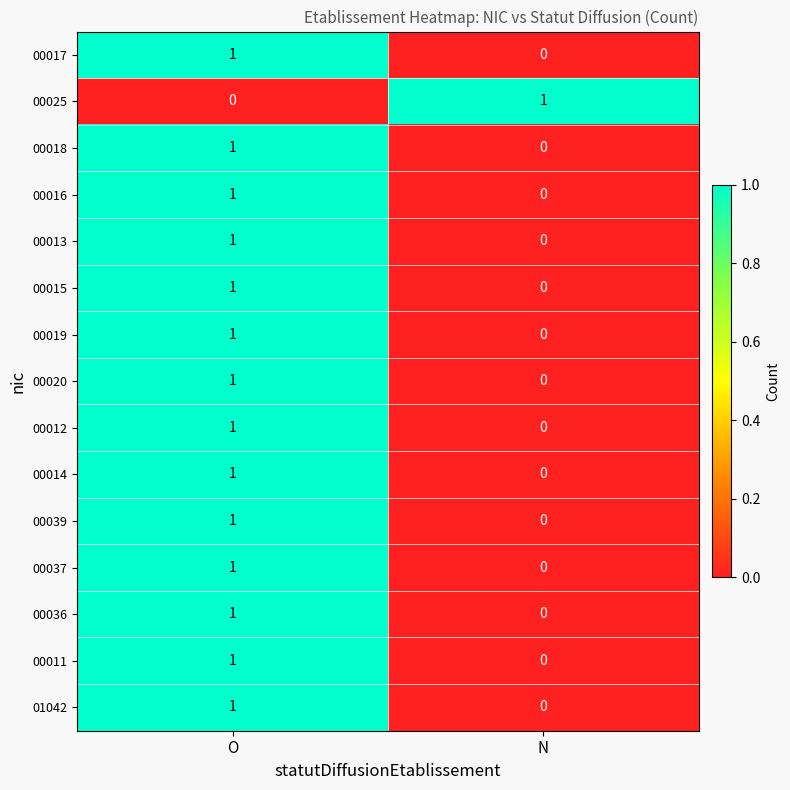

Which category has the lowest value in the 00015 series?

N